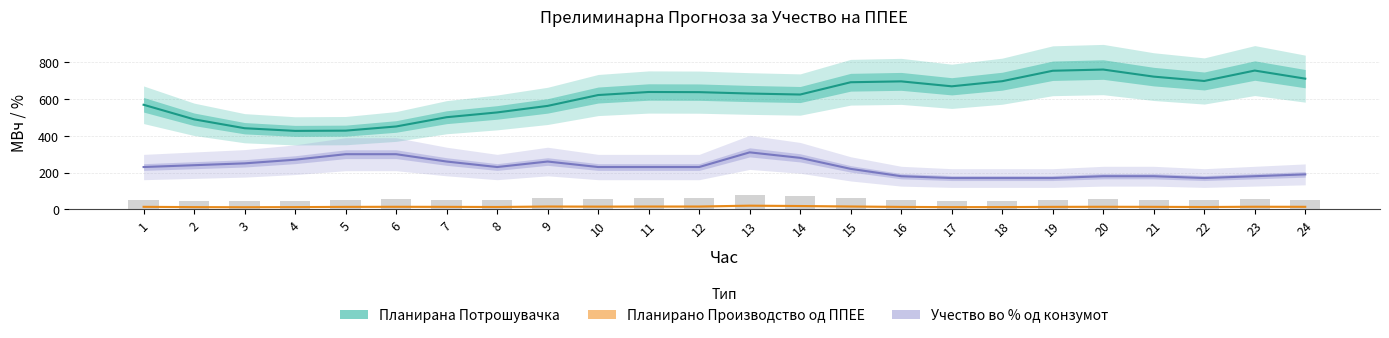

At which category is the sum across all series the highest?

13